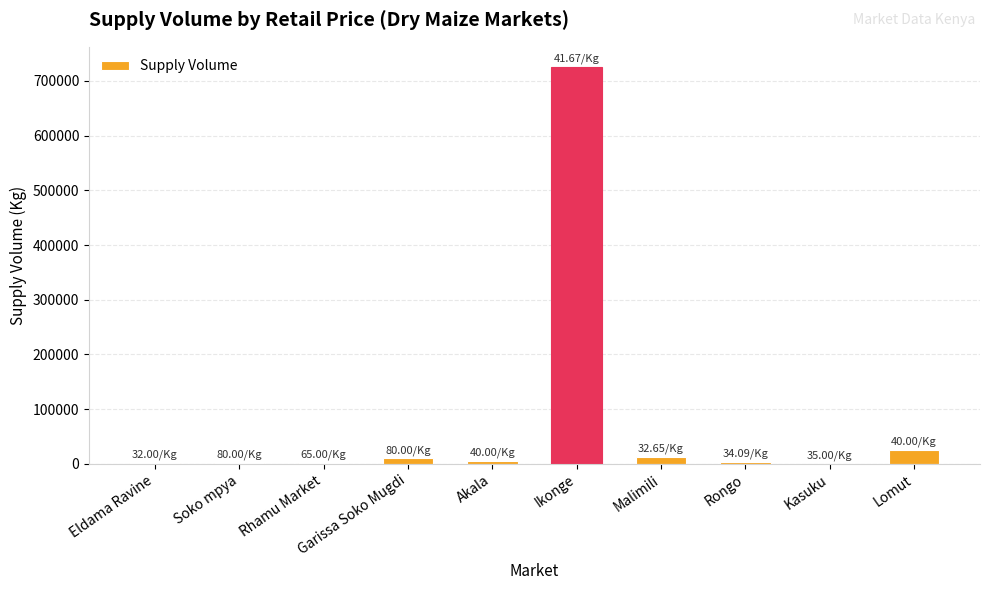

What is the average value?

78489